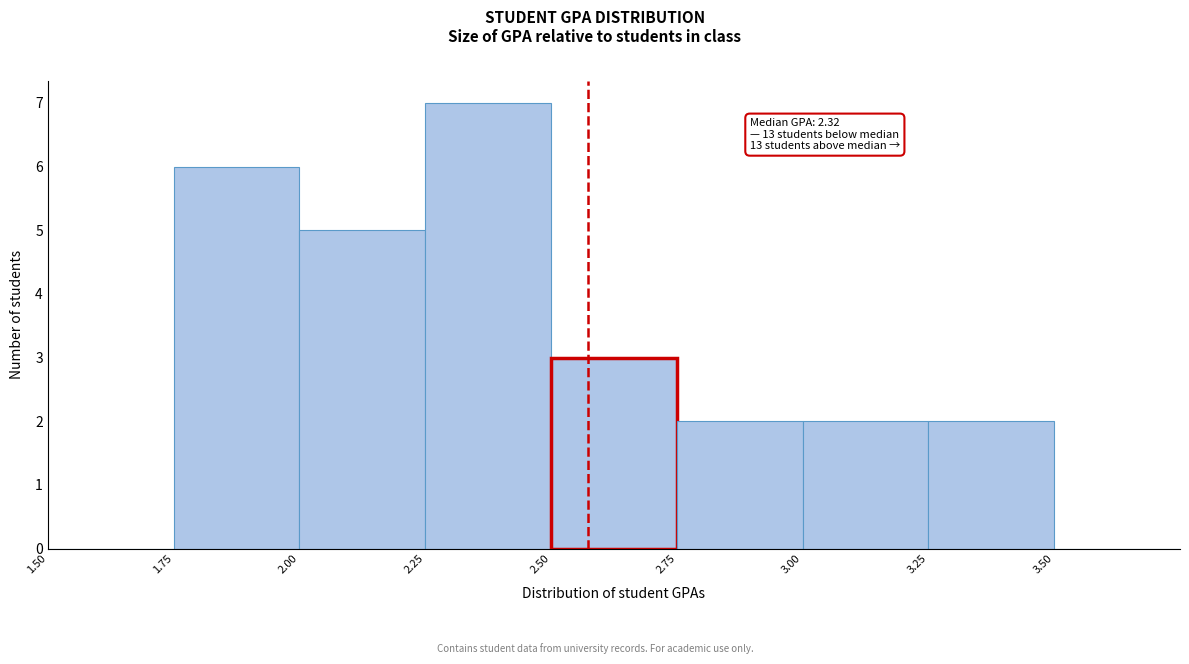

Which range on the x-axis has the tallest bar?

2.25 to 2.50